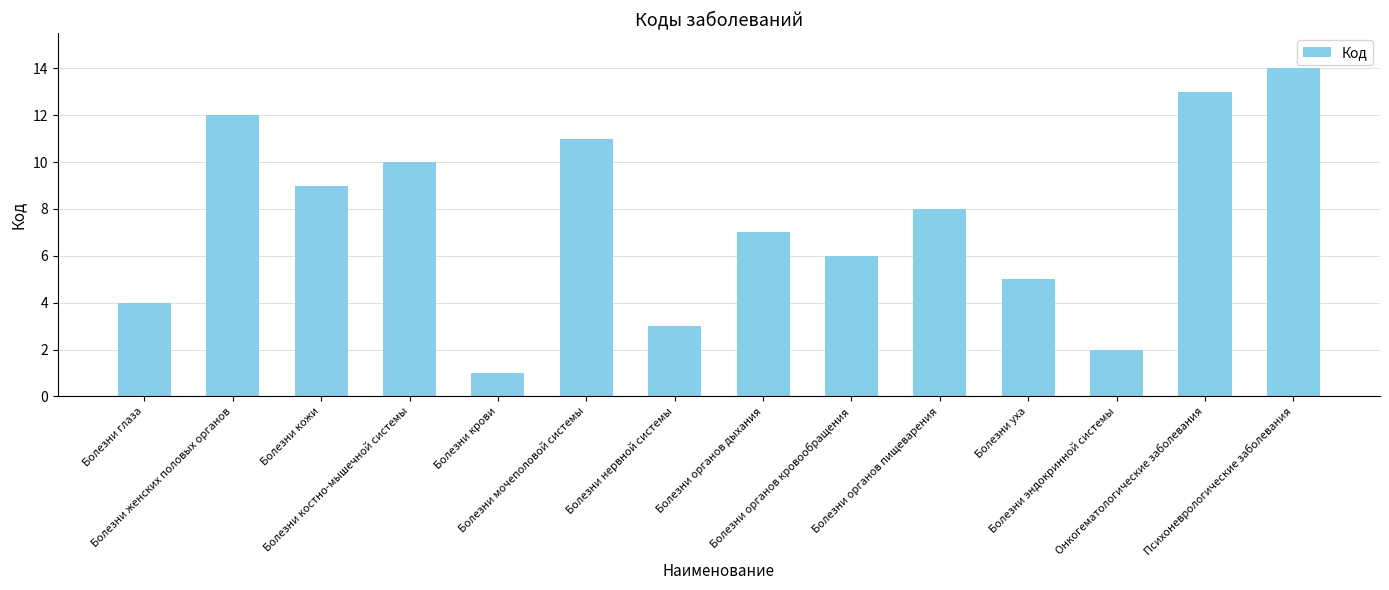

What is the change in value from Болезни женских половых органов to Болезни нервной системы?

-9